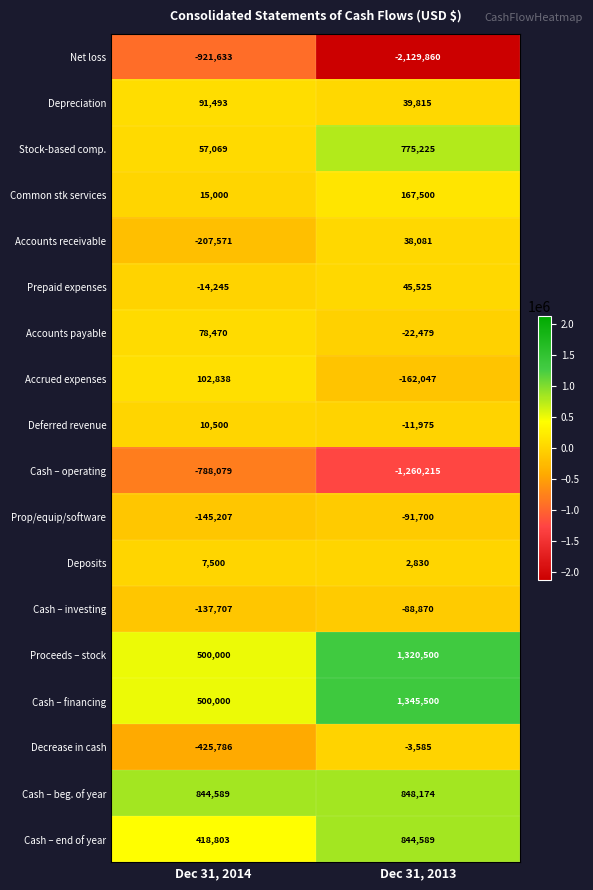

What is the minimum value shown in the chart?

-2129860